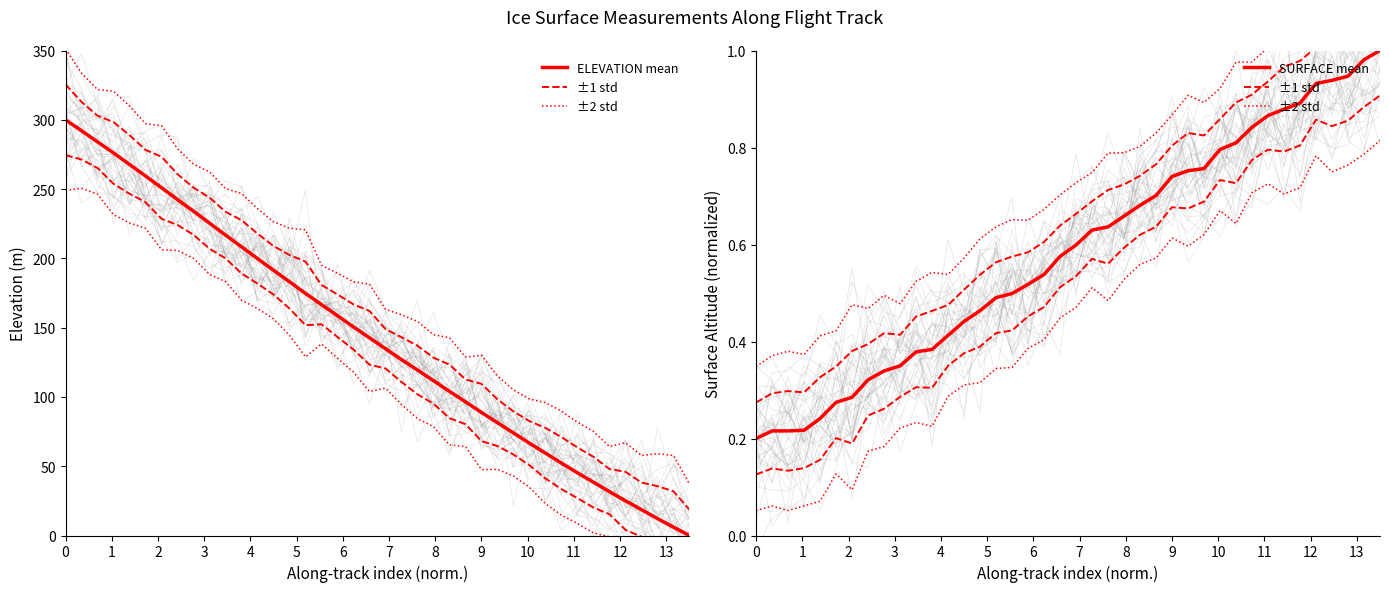

What is the value of the SURFACE mean point at the 5th from the left?

0.2